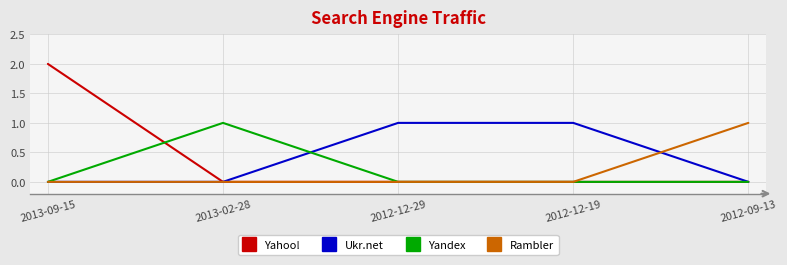

What are all the series names shown in the legend?

Yahoo!, Ukr.net, Yandex, Rambler